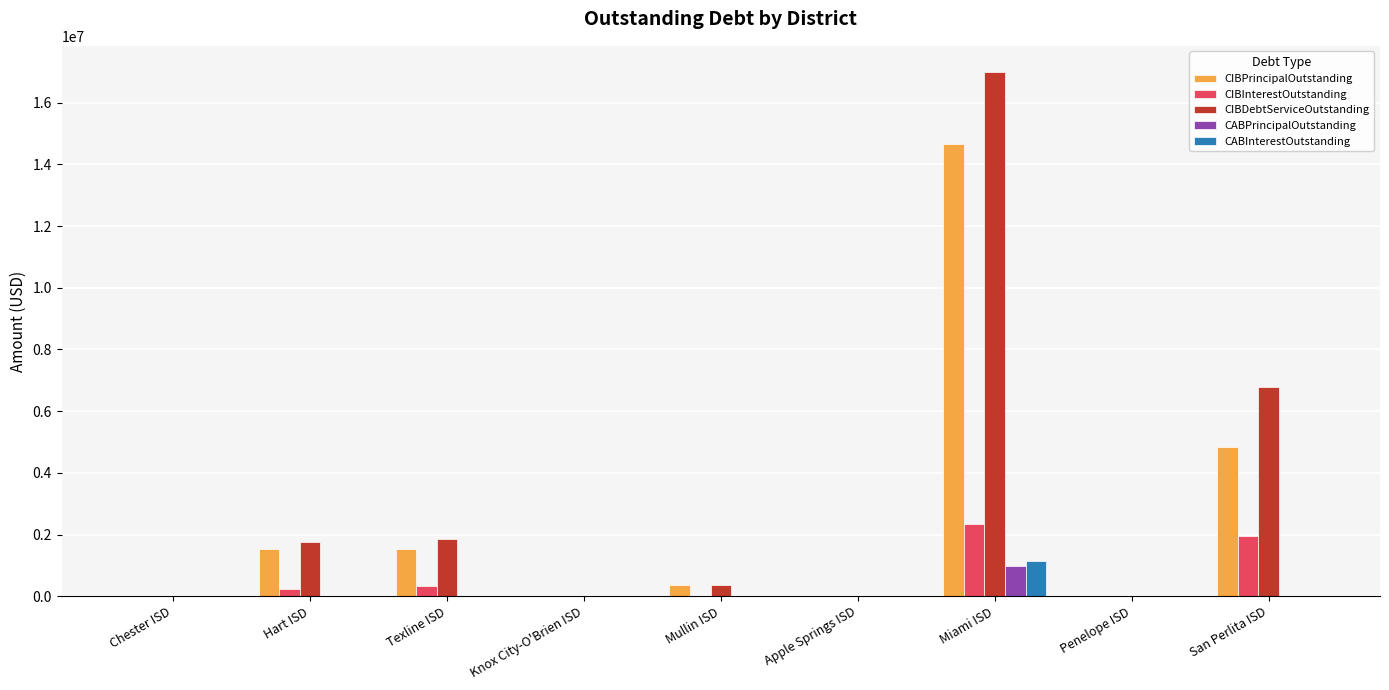

At which label is CIBPrincipalOutstanding closest to 7322500?

San Perlita ISD